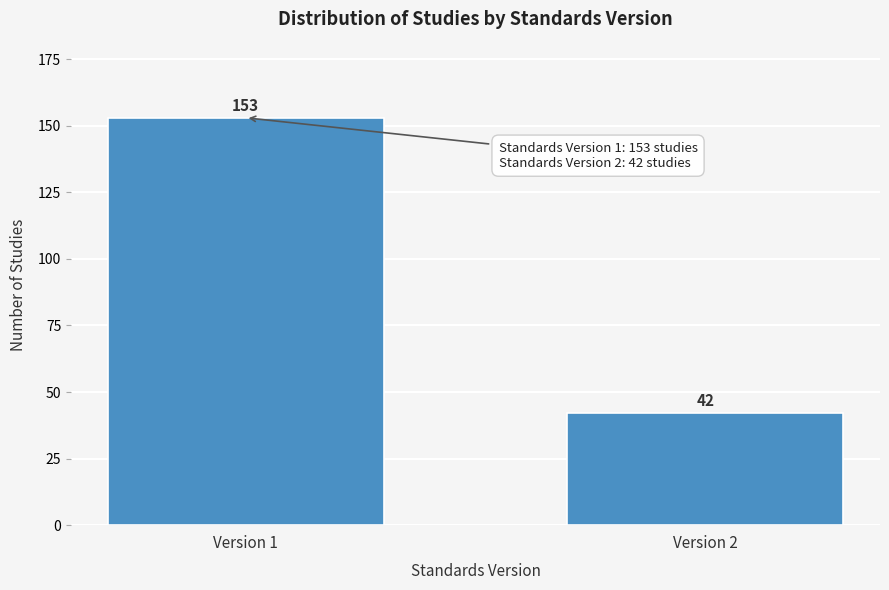

Reading left to right, extract all data points from this chart.

153	42